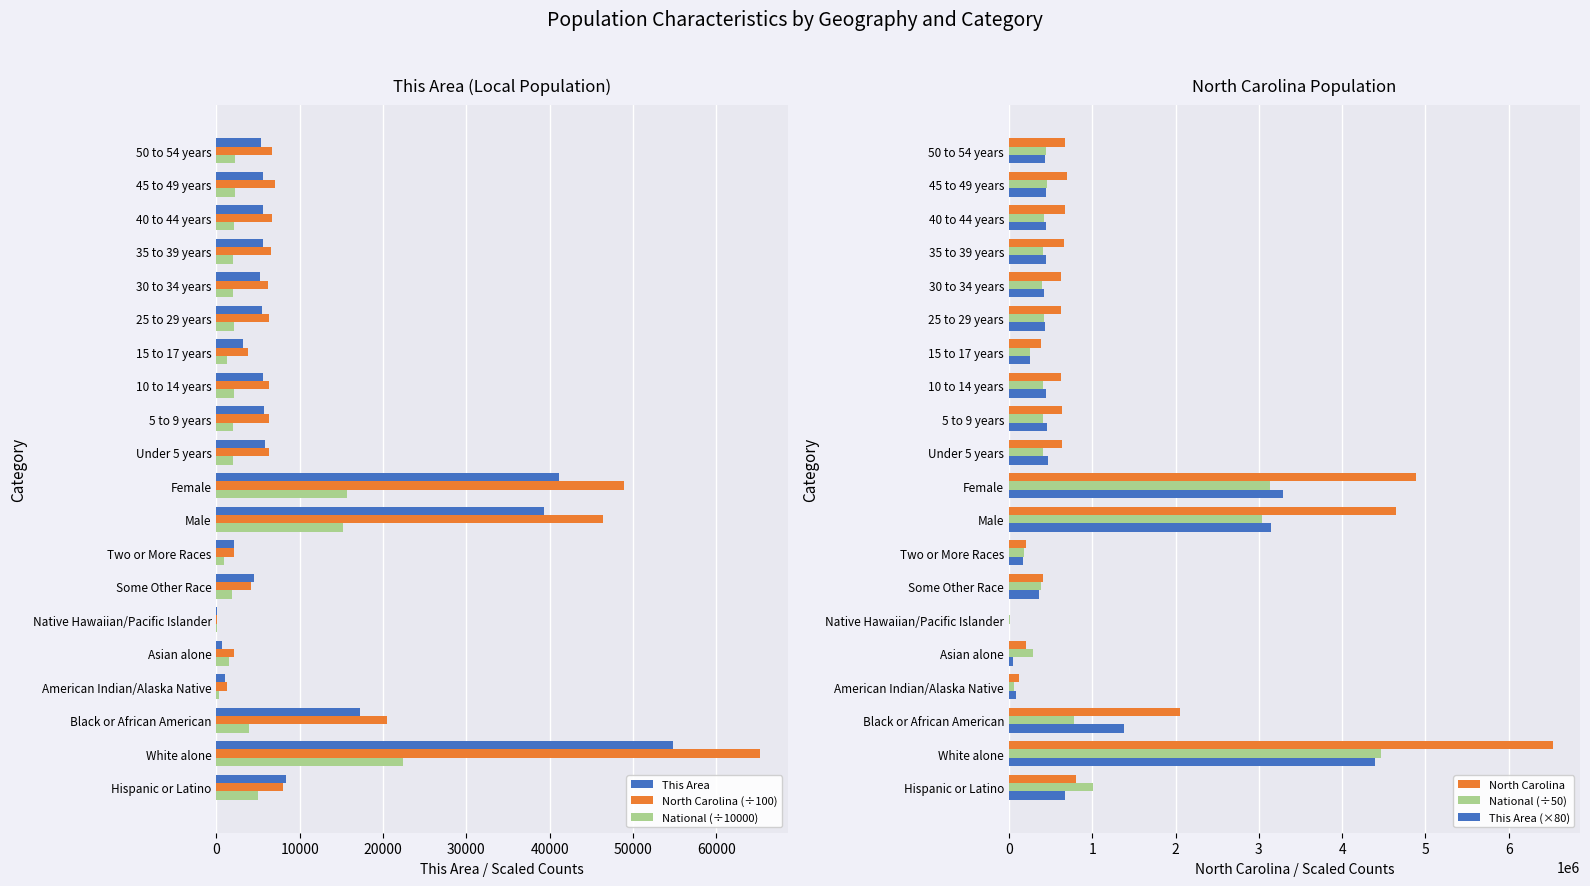

What are all the series names shown in the legend?

This Area, North Carolina (÷100), National (÷10000), North Carolina, National (÷50), This Area (×80)